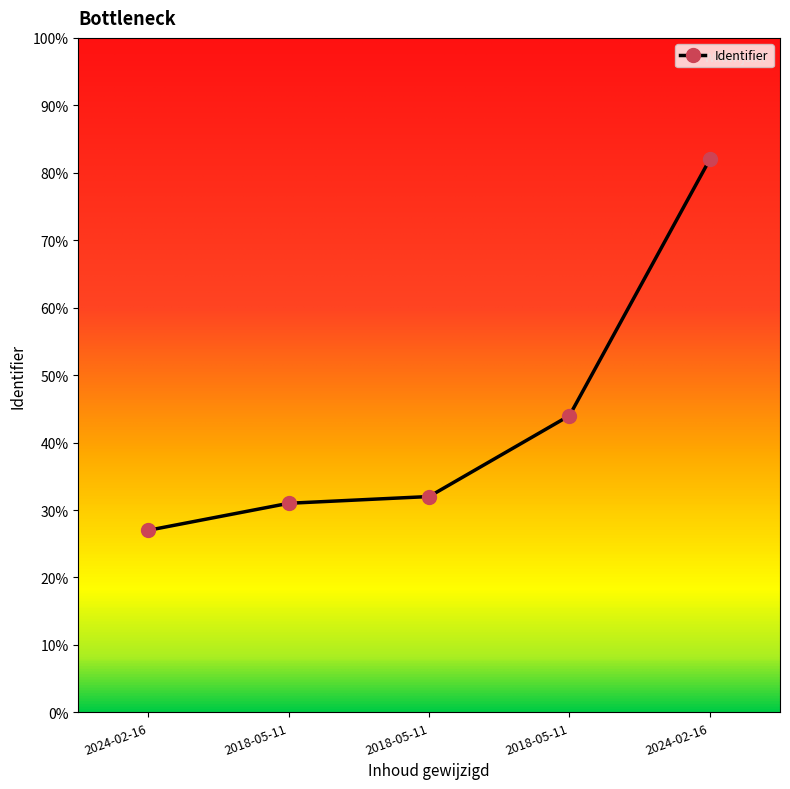

How many distinct data groups are displayed?

1